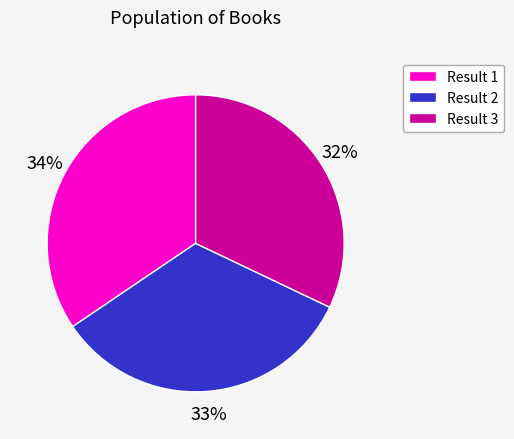

To the nearest percent, what portion does Result 2 represent?

33%